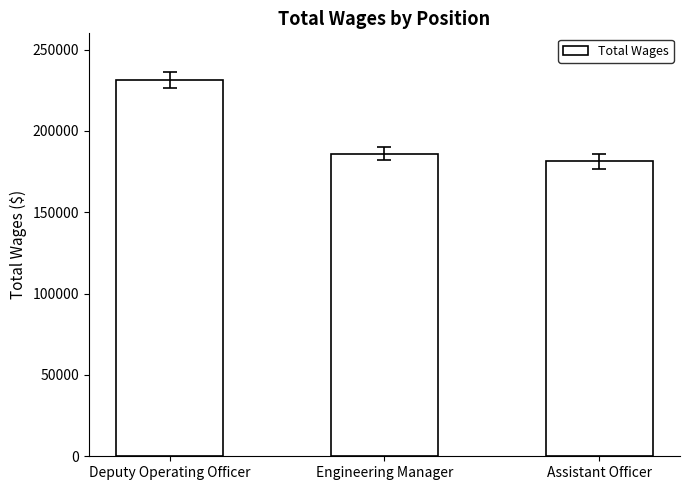

Which category has the highest value across all series?

Deputy Operating Officer